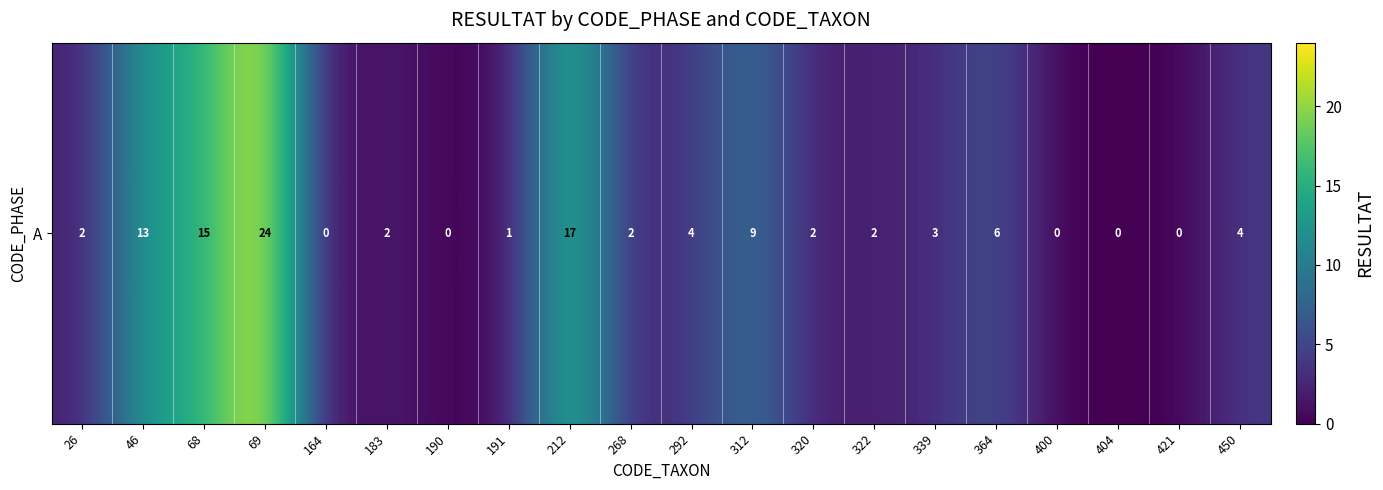

Is it true that the value at 69 is 5?

False